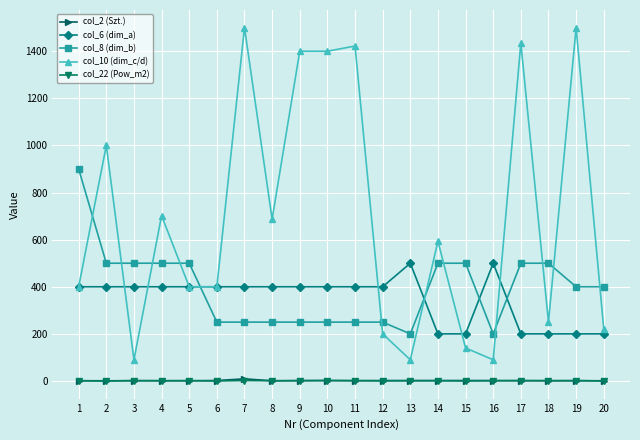

The value of col_10 (dim_c/d) at 5 is 707.3. True or false?

False